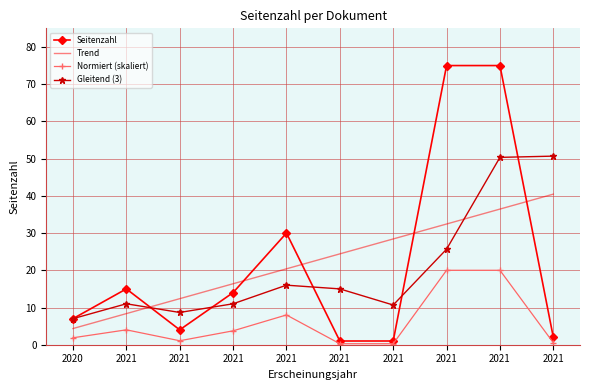

Rank the categories by Normiert (skaliert) value from highest to lowest.

2021, 2021, 2021, 2021, 2021, 2020, 2021, 2021, 2021, 2021